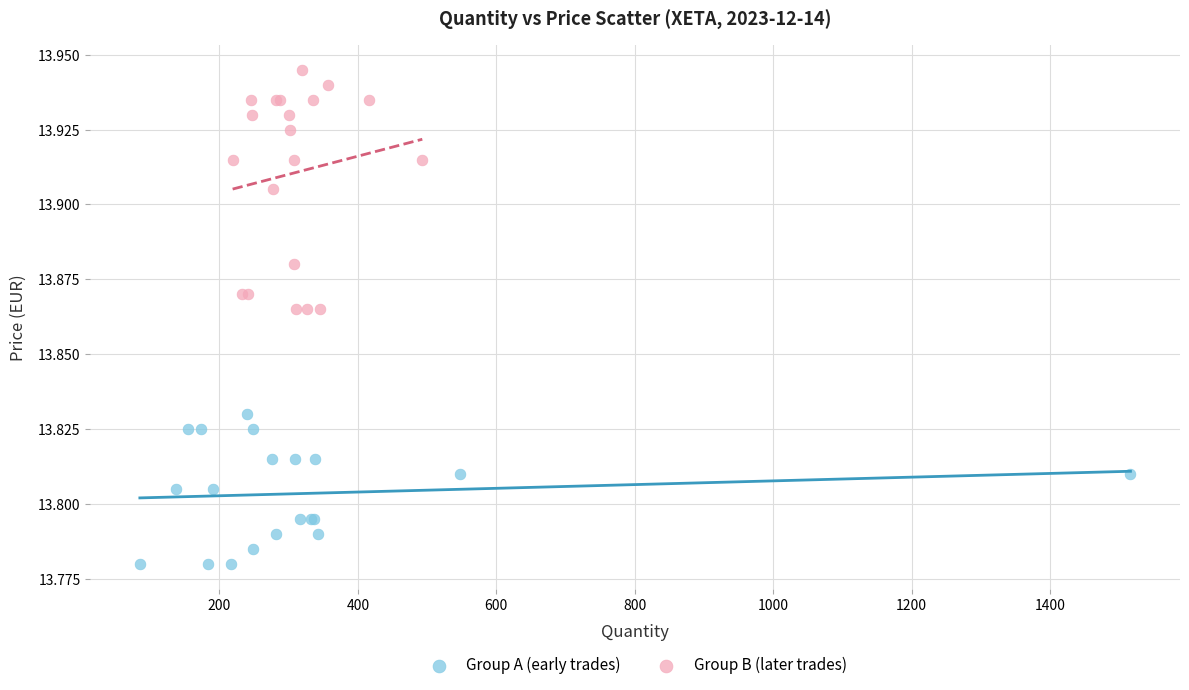

Which series reaches the maximum Y coordinate?

Group B (later trades)